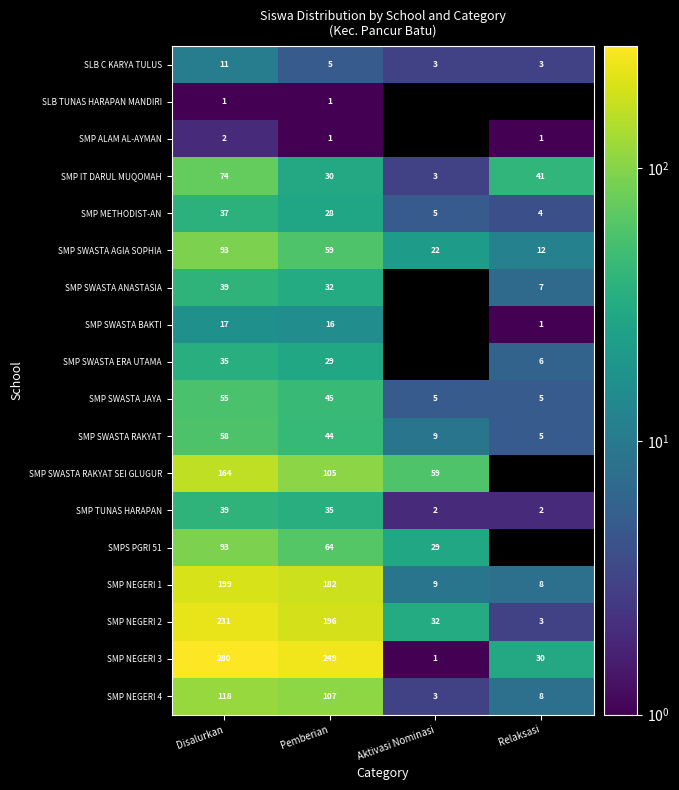

Which label corresponds to the largest value in the chart?

Disalurkan